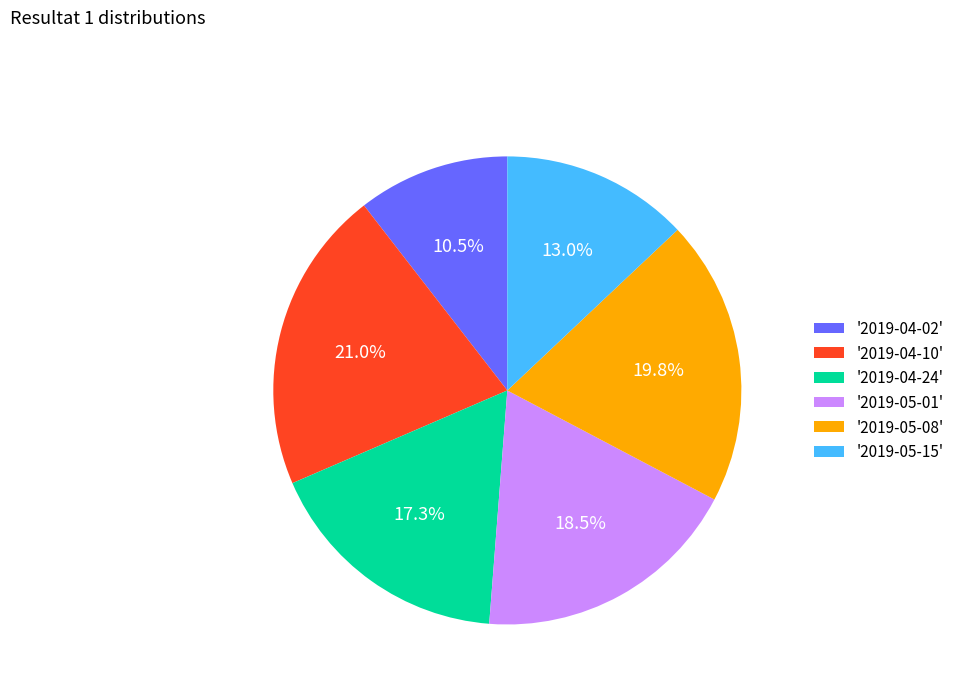

Rank the categories by value from lowest to highest.

'2019-04-02', '2019-05-15', '2019-04-24', '2019-05-01', '2019-05-08', '2019-04-10'